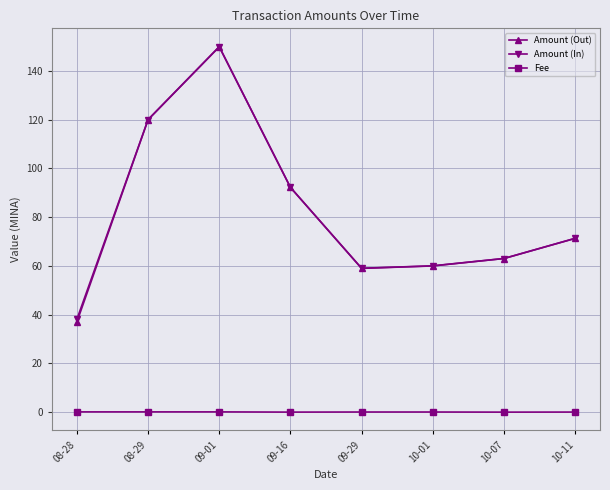

True or false: Amount (Out) has more than 2 interior local peaks.

False